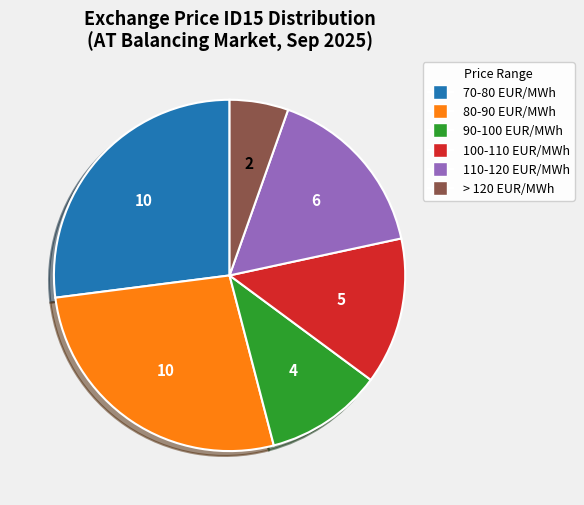

True or false: > 120 EUR/MWh accounts for 14% of the total.

False